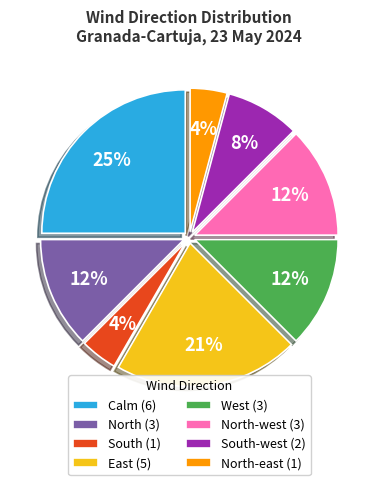

To the nearest percent, what is the average slice percentage?

12%